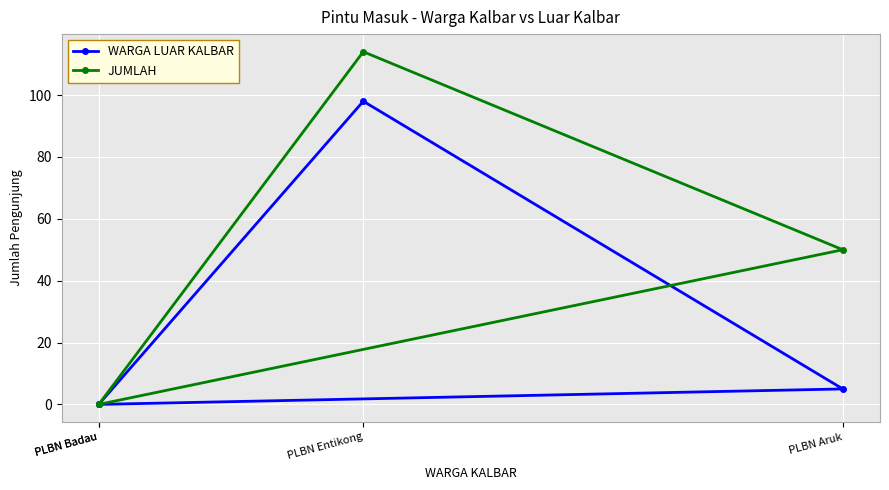

At which category is the sum across all series the highest?

PLBN Entikong